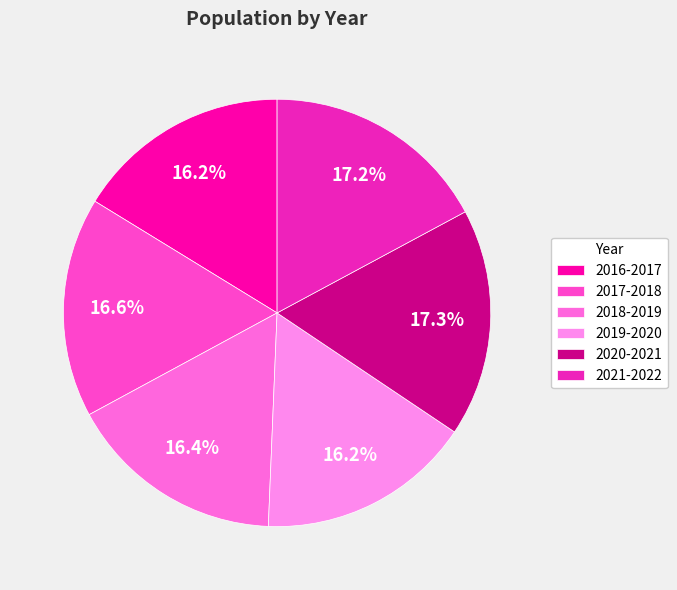

True or false: 2017-2018 accounts for 30% of the total.

False